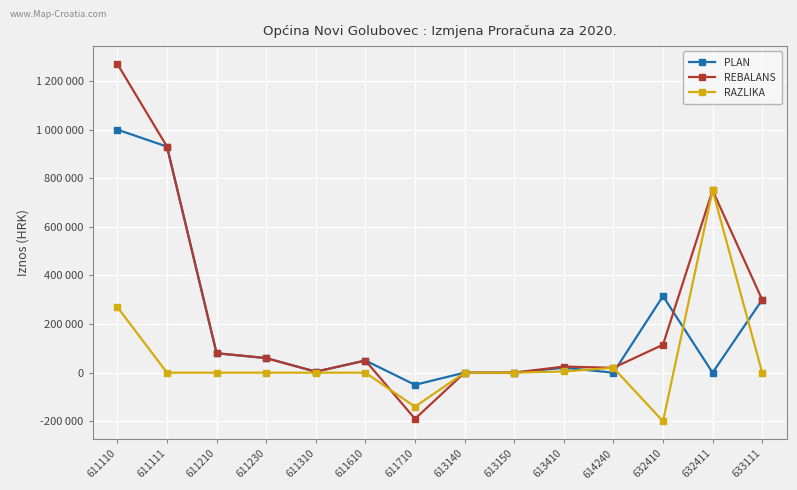

What are all the series names shown in the legend?

PLAN, REBALANS, RAZLIKA